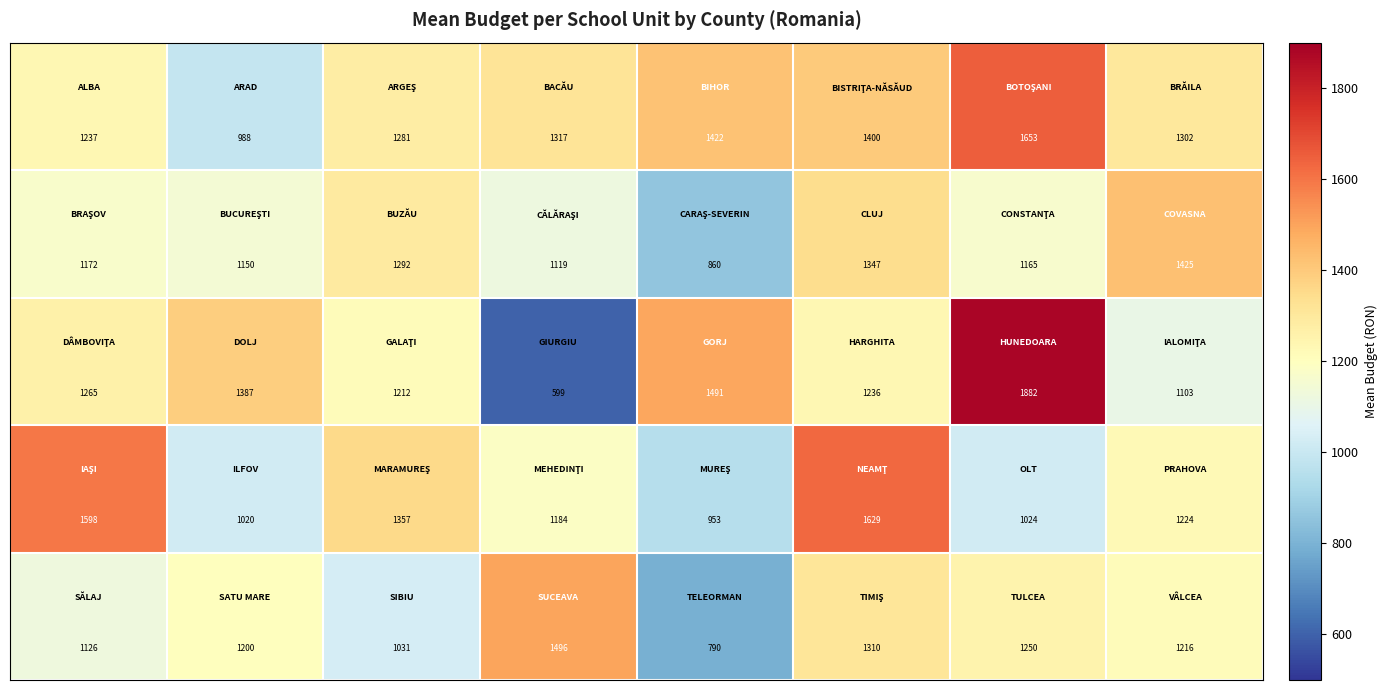

What is the minimum value shown in the chart?

599